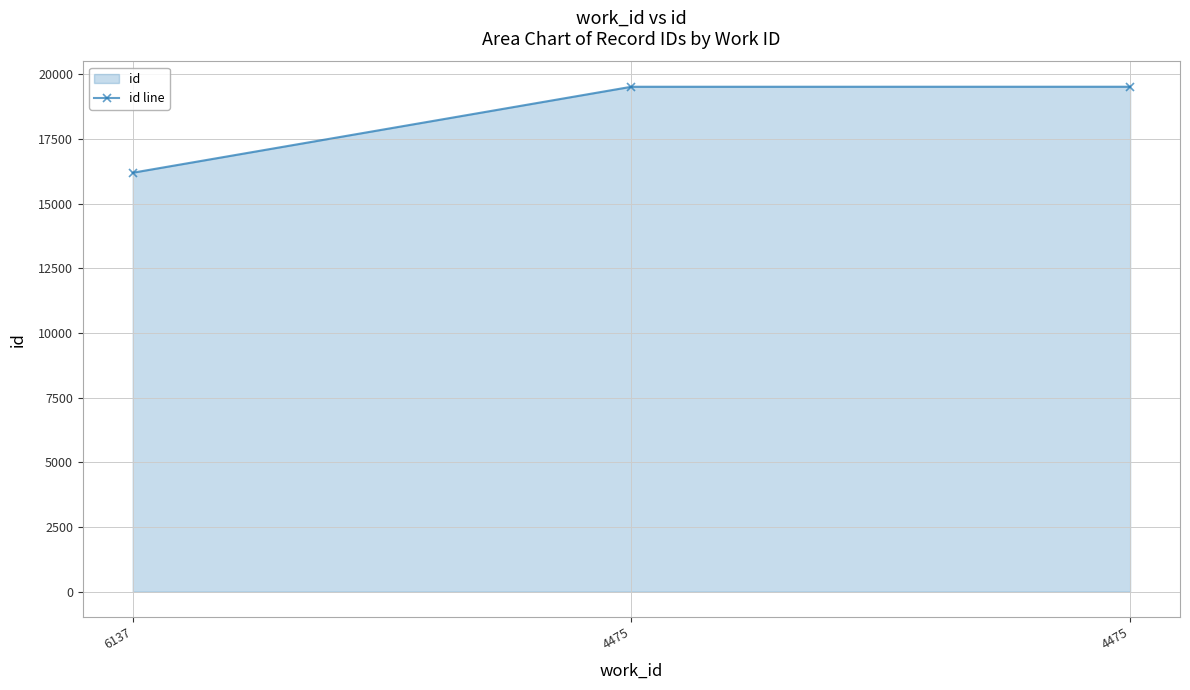

Is it true that the value at 4475 is 26914?

False